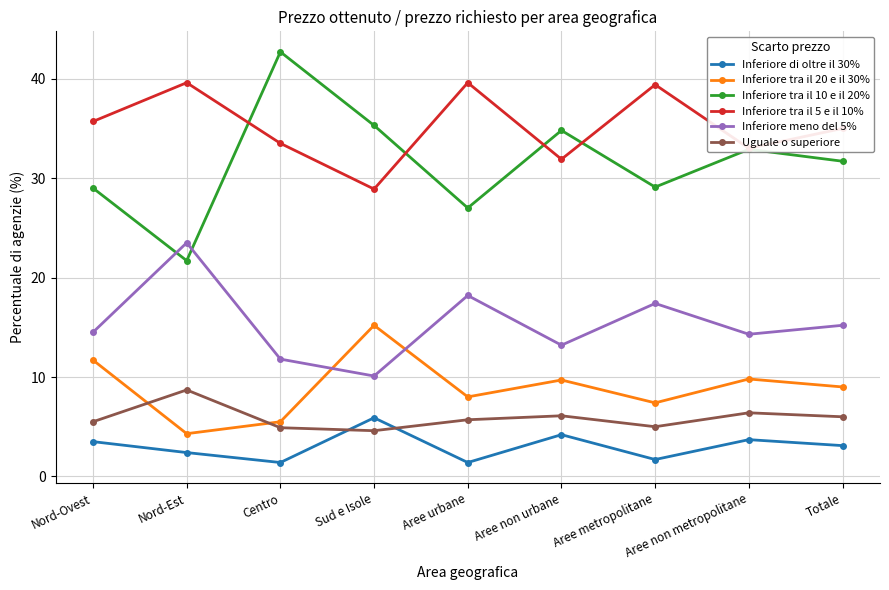

What is the average value of the Inferiore tra il 10 e il 20% series?

31.6